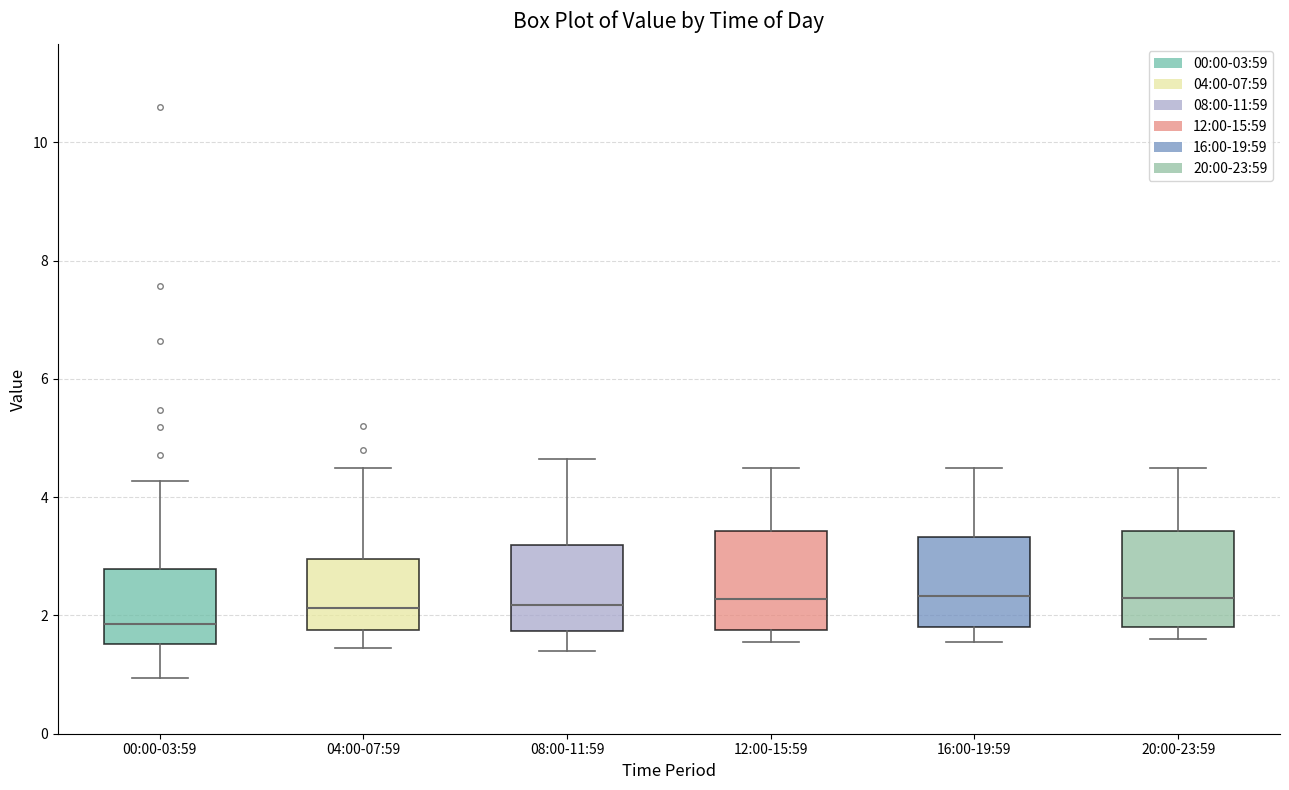

Reading left to right, read every box against the y-axis: the position of its median line, the range the box covers, and the ends of its whiskers. The values are not printed on the chart, so give them approximately, as read against the axis.

00:00-03:59: median 1.8, box 1.6 to 2.8, whiskers 1.0 to 4.2
04:00-07:59: median 2.2, box 1.8 to 3.0, whiskers 1.4 to 4.6
08:00-11:59: median 2.2, box 1.8 to 3.2, whiskers 1.4 to 4.6
12:00-15:59: median 2.2, box 1.8 to 3.4, whiskers 1.6 to 4.6
16:00-19:59: median 2.4, box 1.8 to 3.4, whiskers 1.6 to 4.6
20:00-23:59: median 2.4, box 1.8 to 3.4, whiskers 1.6 to 4.6